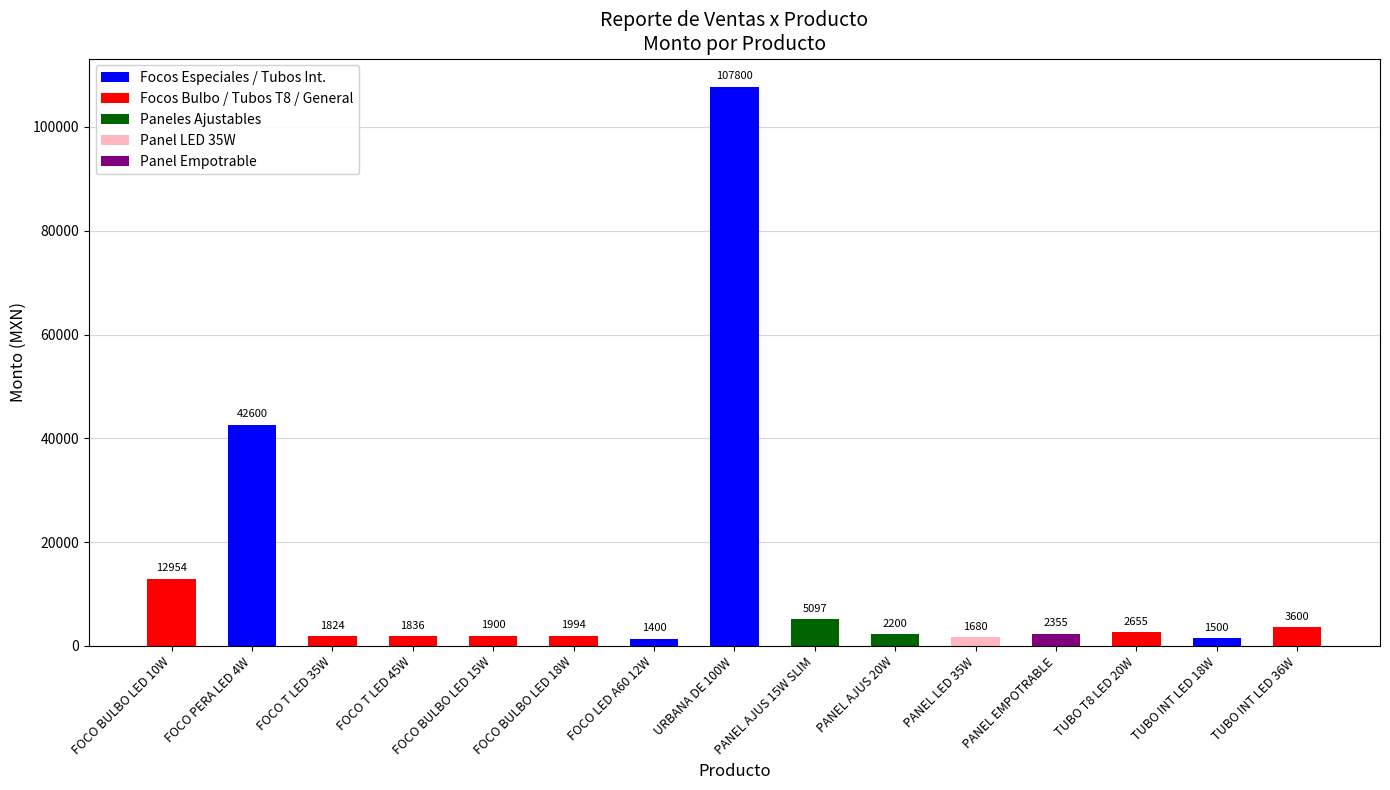

What is the label of the 3rd bar from the right?

TUBO T8 LED 20W